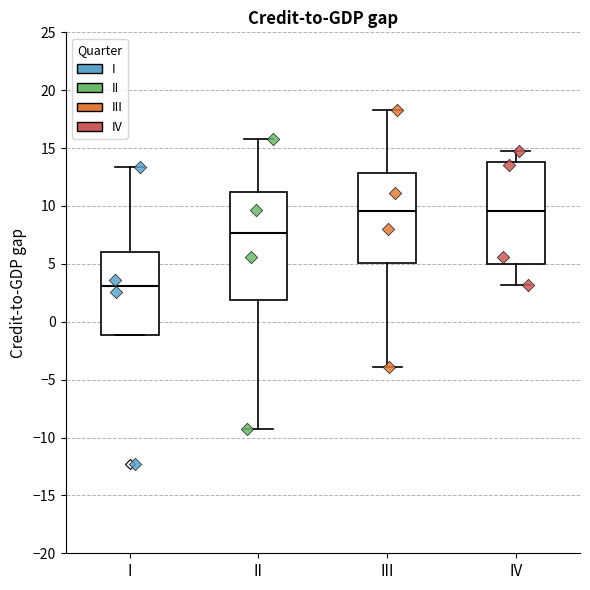

Reading left to right, transcribe this box plot: for each box, give where its median line is, the range the box spans, and where its two whiskers end, as read against the y-axis. The values are not printed on the chart, so give them approximately, as read against the axis.

I: median 3.0, box -1.0 to 6.0, whiskers -1.0 to 13.5
II: median 7.5, box 2.0 to 11.0, whiskers -9.5 to 16.0
III: median 9.5, box 5.0 to 13.0, whiskers -4.0 to 18.5
IV: median 9.5, box 5.0 to 14.0, whiskers 3.0 to 14.5